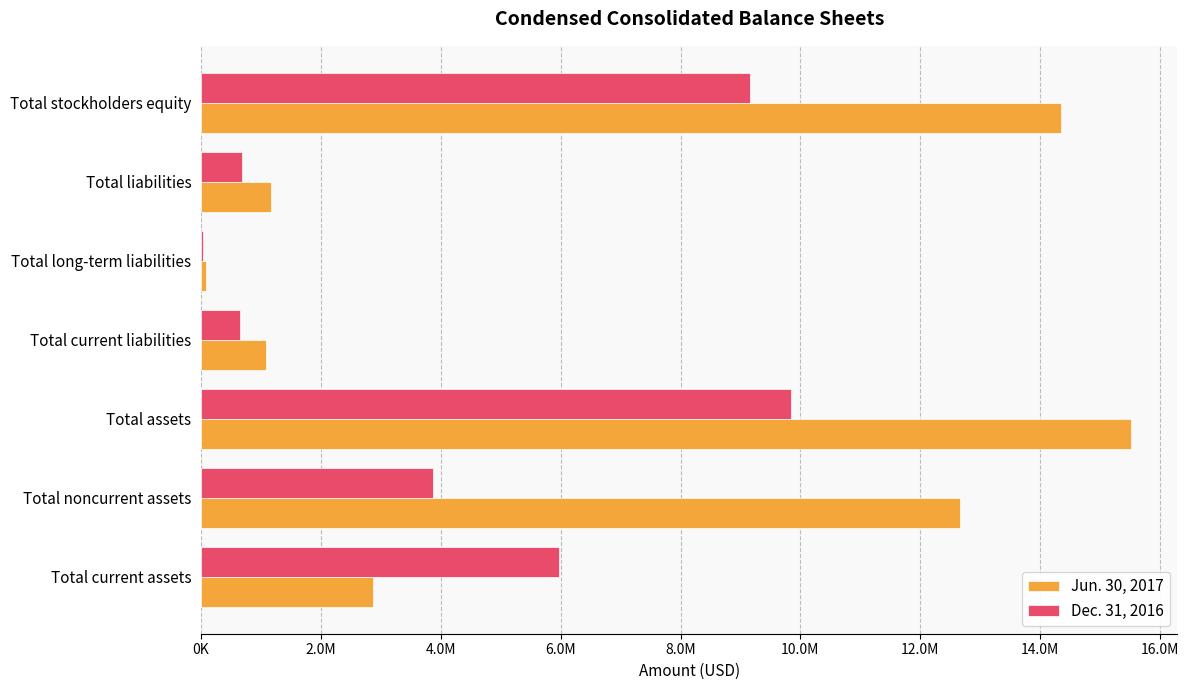

What are all the series names shown in the legend?

Jun. 30, 2017, Dec. 31, 2016